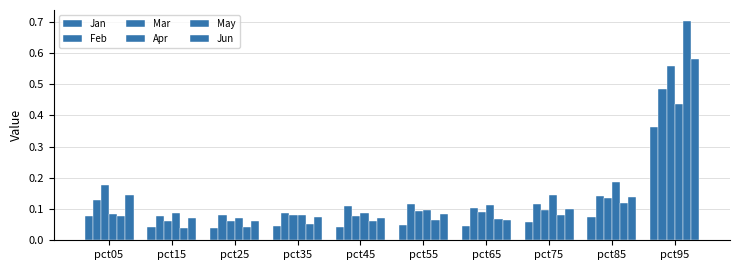

What is the sum of the Mar values at pct55 and pct95?

0.7